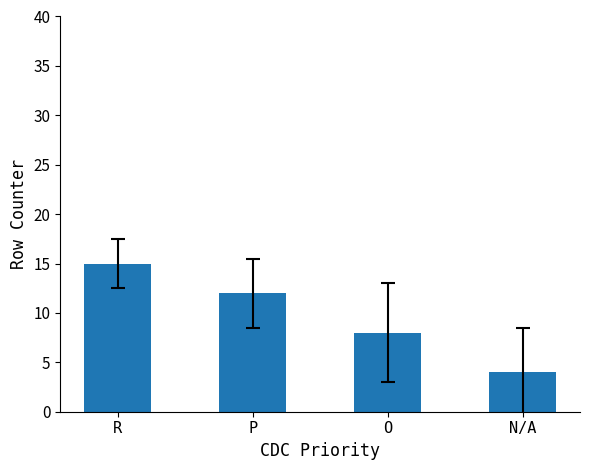

Where is the data nearest to the value 9?

O